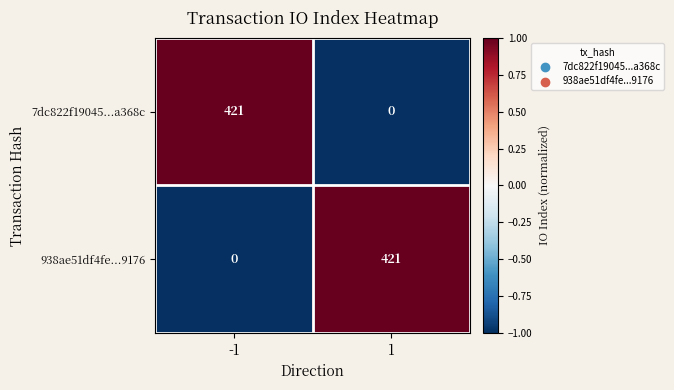

What is the difference between the highest and lowest values at -1?

421